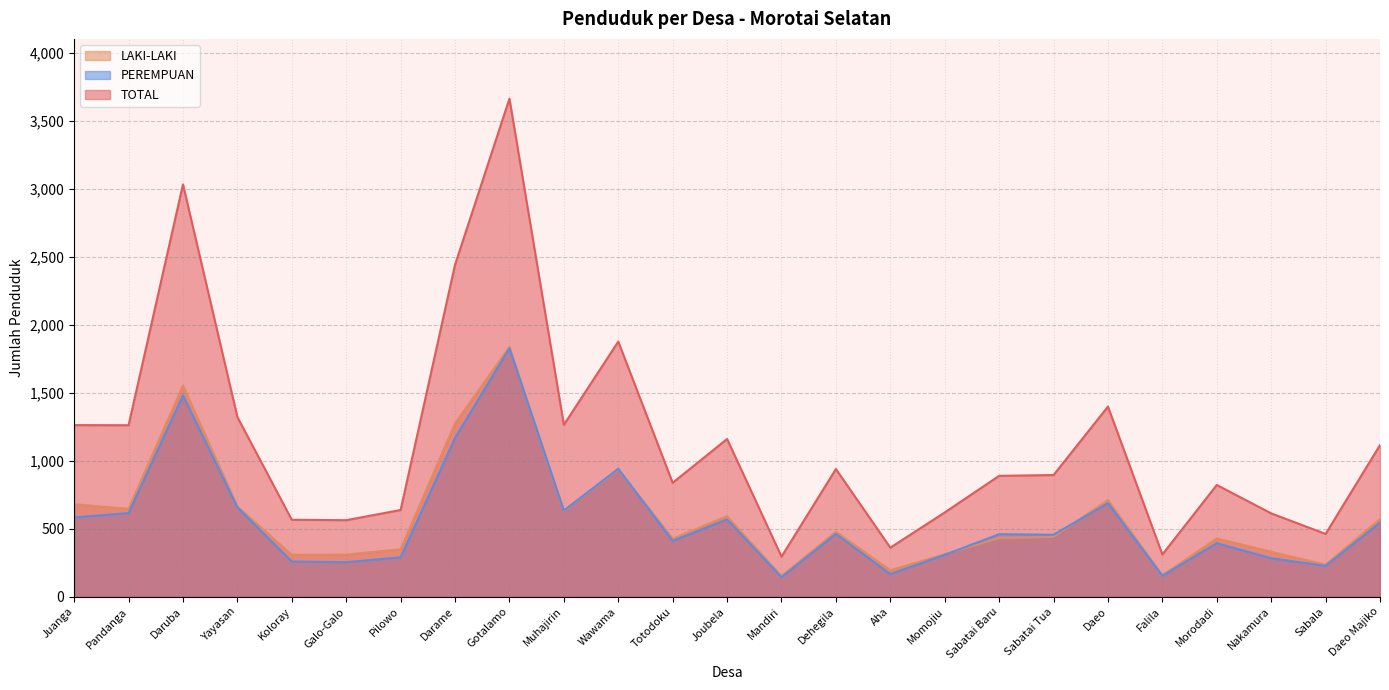

Rank the series at Sabala from lowest to highest value.

PEREMPUAN, LAKI-LAKI, TOTAL